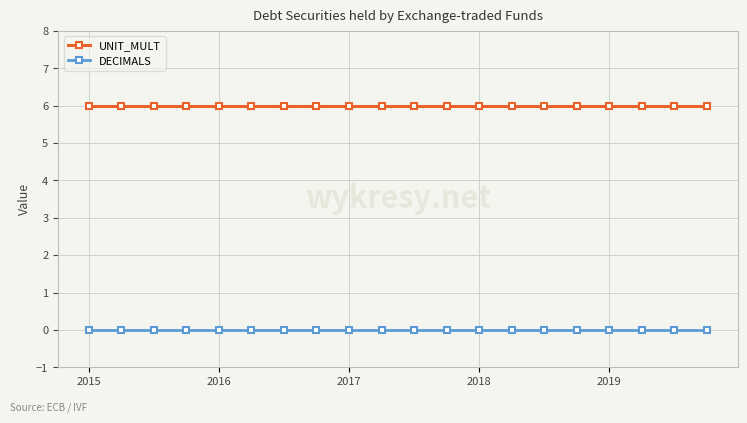

True or false: UNIT_MULT and DECIMALS intersect in this chart.

False